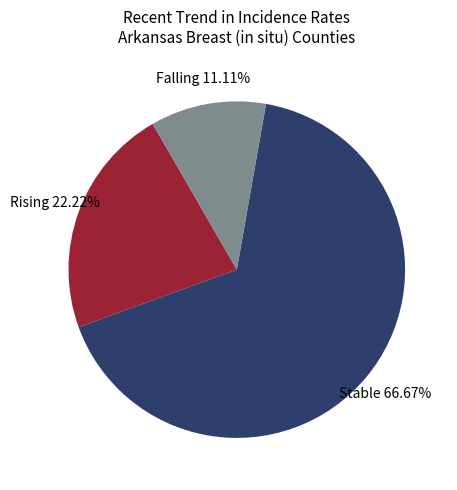

Does any single category account for the majority?

Yes